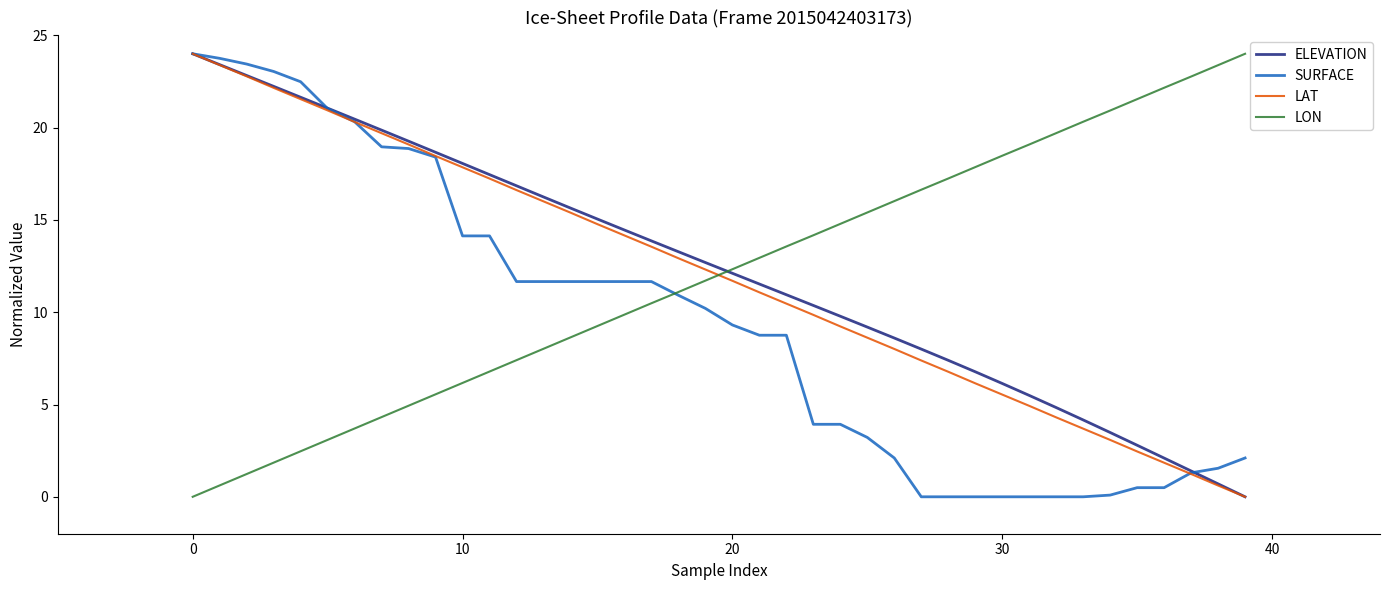

How many values in the SURFACE series exceed 10?

20